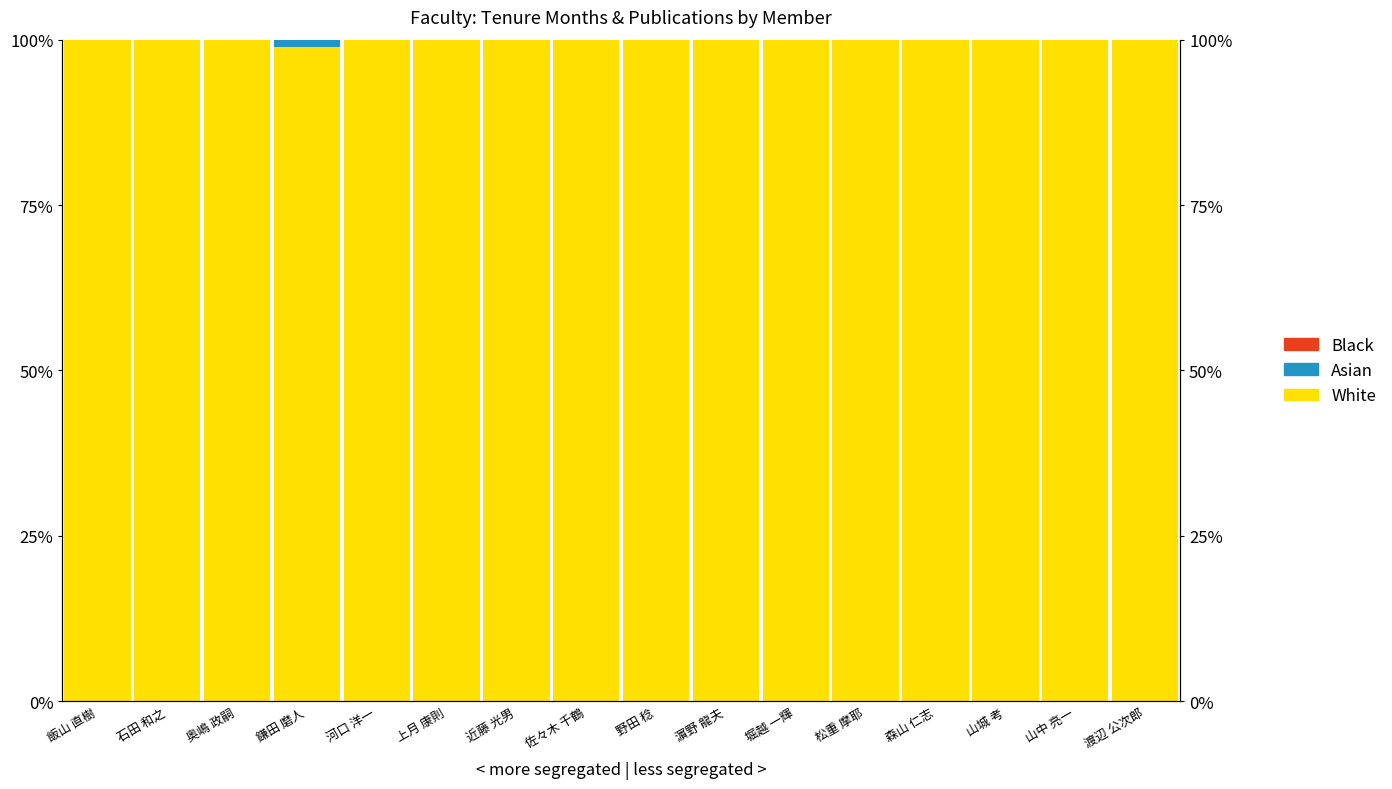

What is the difference between the maximum and minimum values in the White series?

1.2